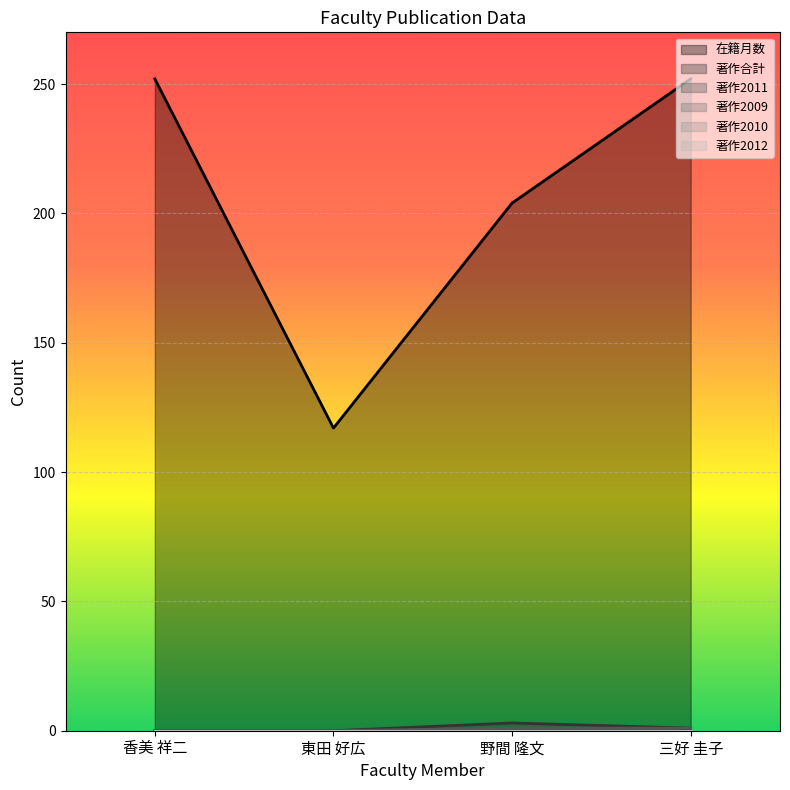

Which has a higher value, 野間 隆文 or 東田 好広?

野間 隆文